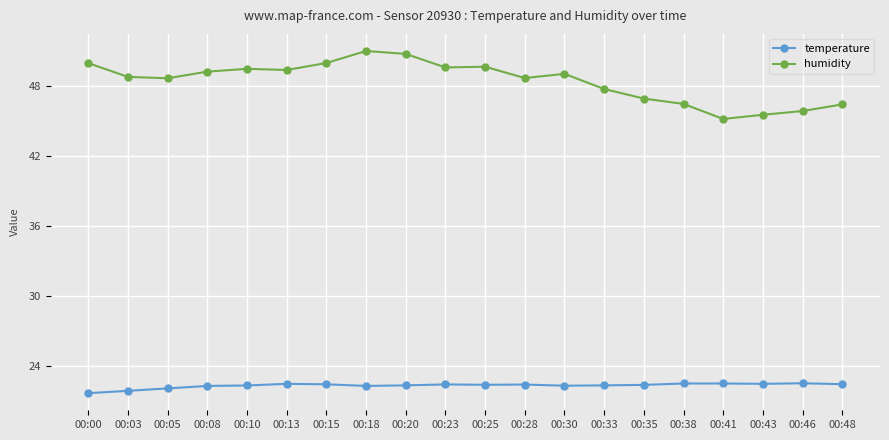

What is the maximum value shown in the chart?

51.0